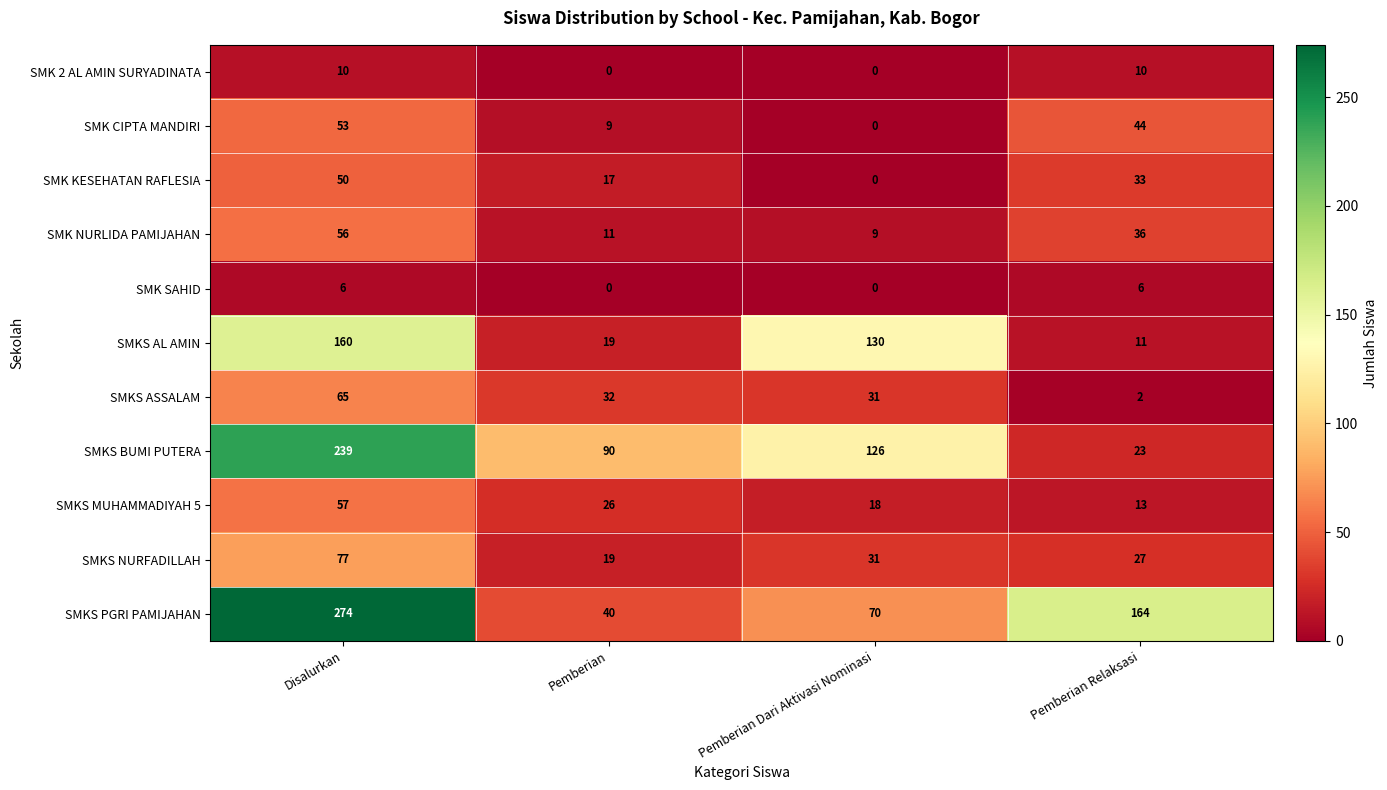

At Disalurkan, list the series in order from smallest to largest.

SMK SAHID, SMK 2 AL AMIN SURYADINATA, SMK KESEHATAN RAFLESIA, SMK CIPTA MANDIRI, SMK NURLIDA PAMIJAHAN, SMKS MUHAMMADIYAH 5, SMKS ASSALAM, SMKS NURFADILLAH, SMKS AL AMIN, SMKS BUMI PUTERA, SMKS PGRI PAMIJAHAN